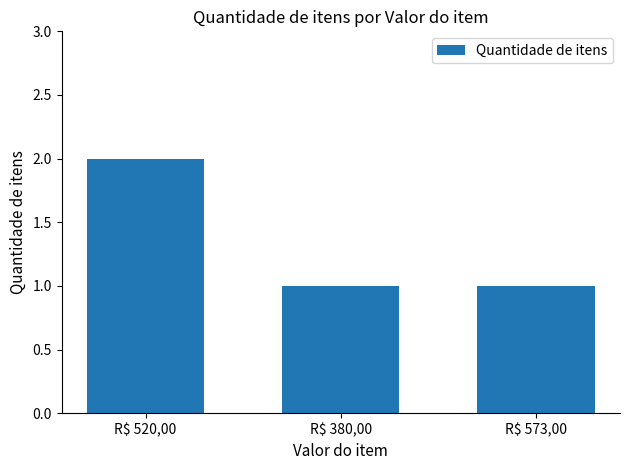

Reading left to right, extract all data points from this chart.

R$ 520,00=2	R$ 380,00=1	R$ 573,00=1